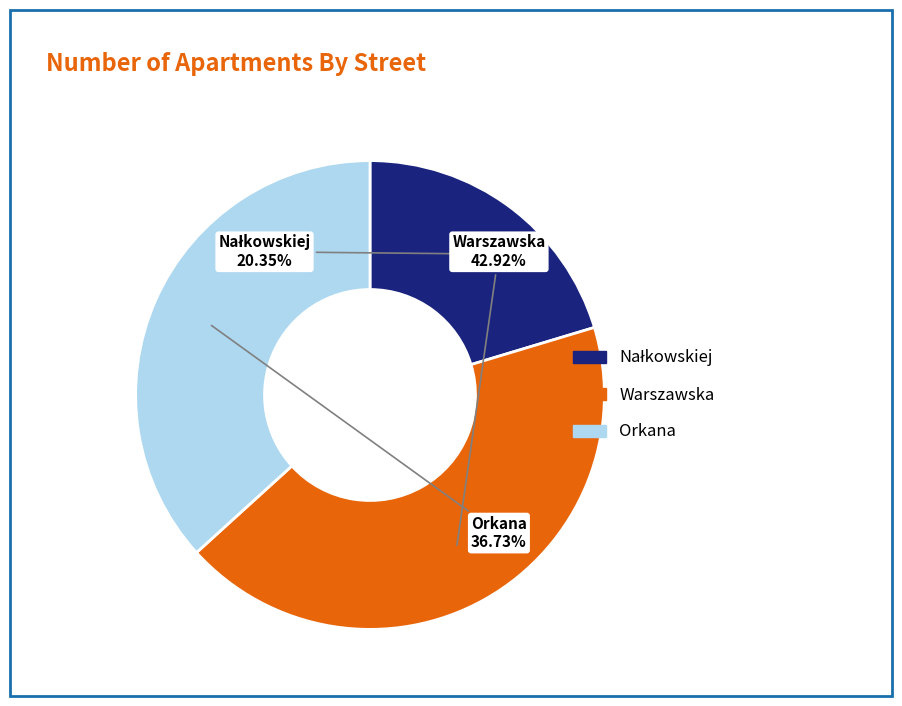

Which category has the biggest portion of the pie?

Warszawska